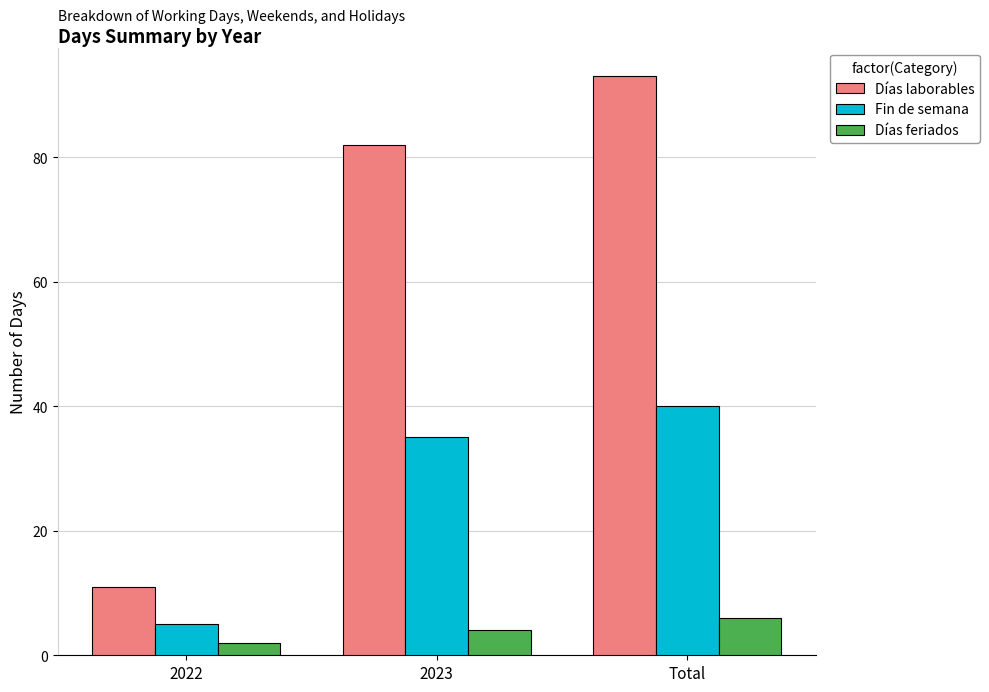

The value of Fin de semana at 2022 is 9. True or false?

False